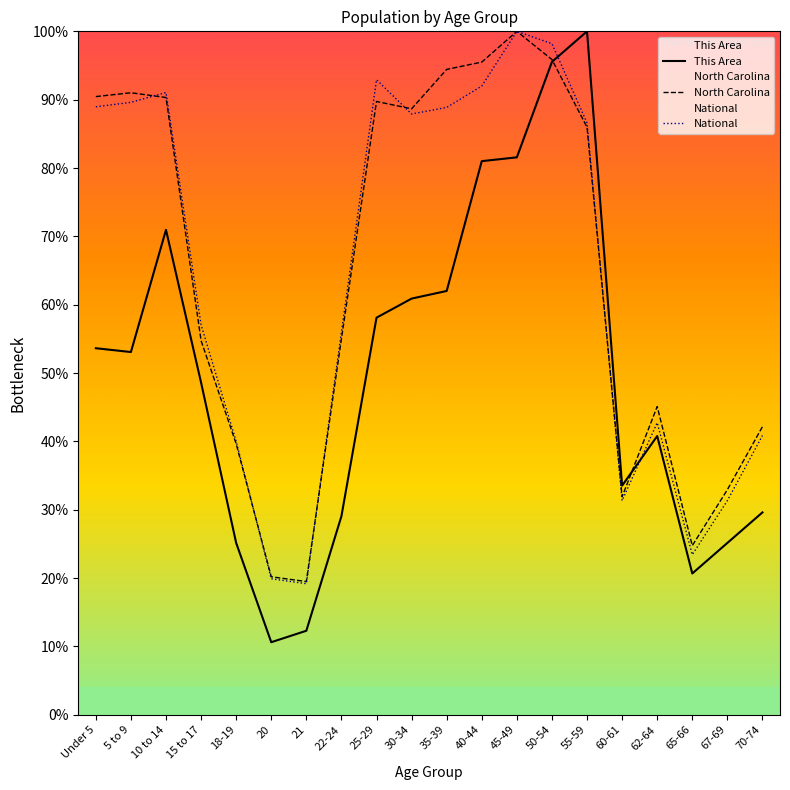

What is the average value of the National series?

63.9